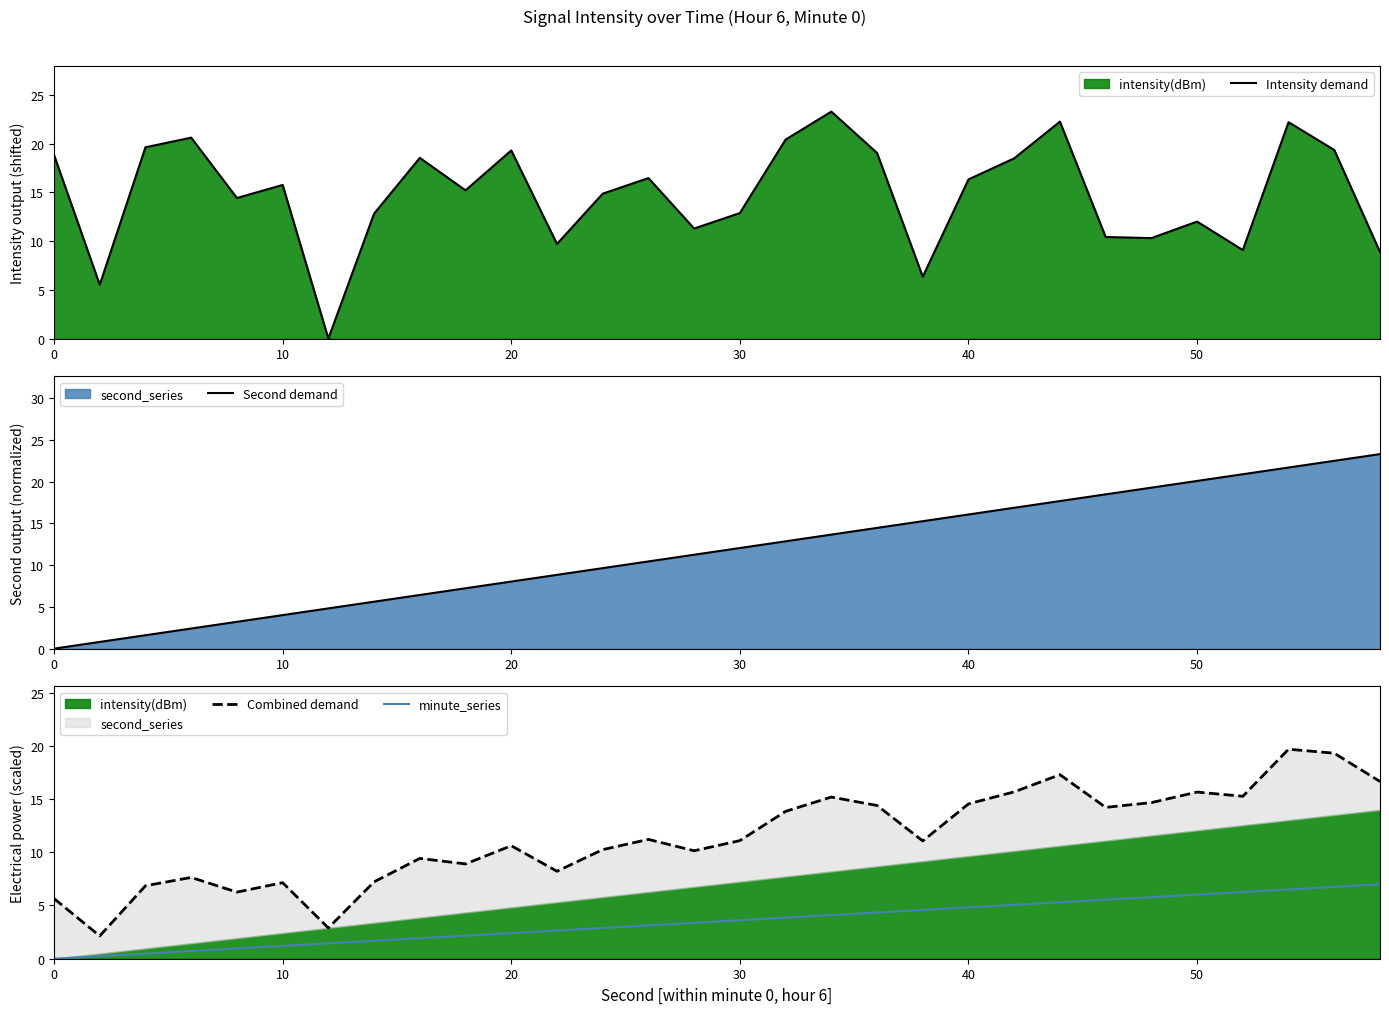

What is the highest value of the minute_series series?

7.0